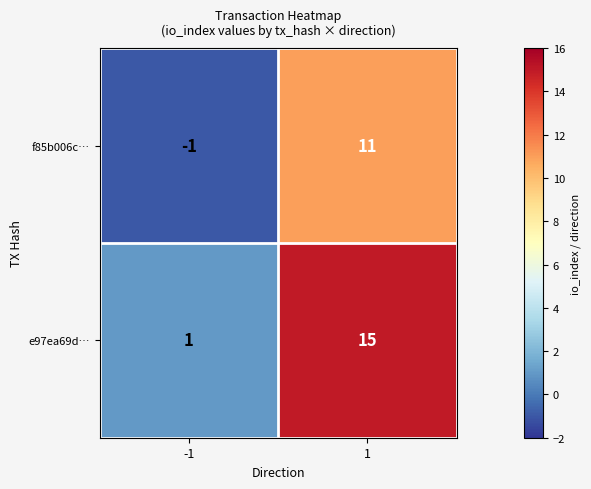

True or false: e97ea69d… has a value of 4 at 1.

False